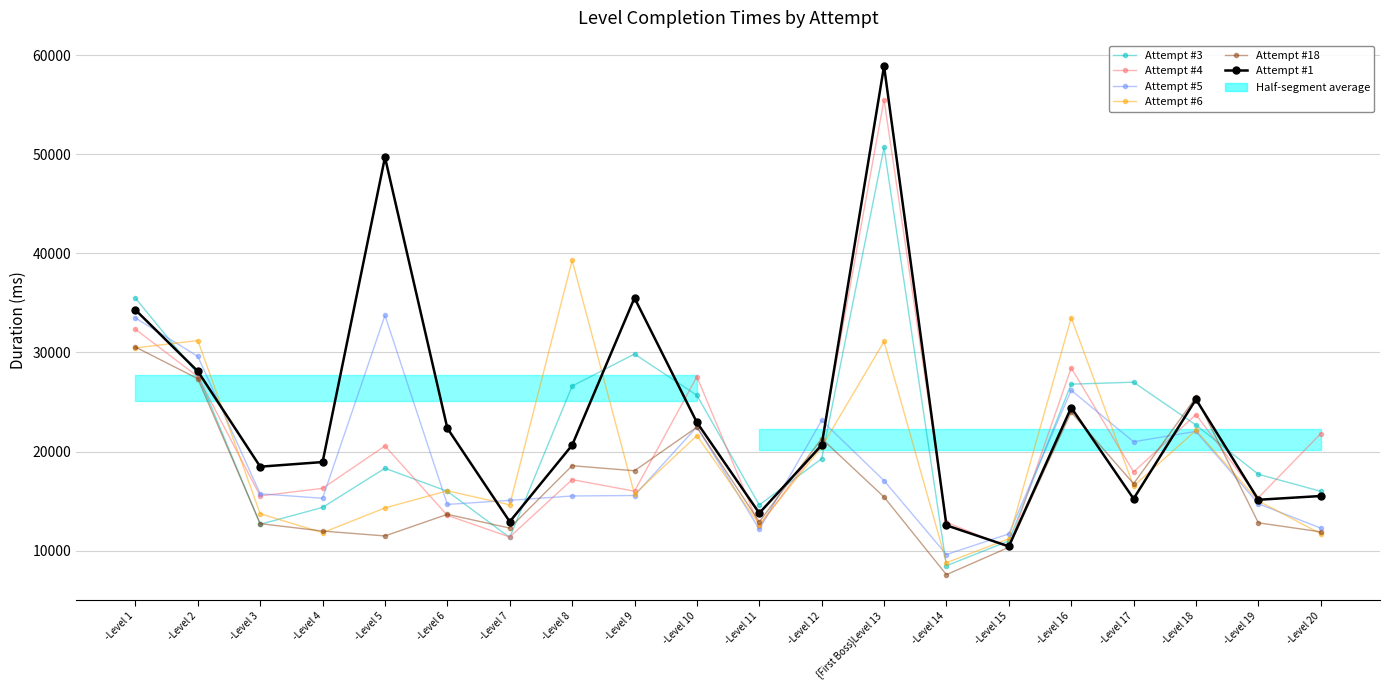

Between -Level 9 and -Level 19, which is larger?

-Level 9